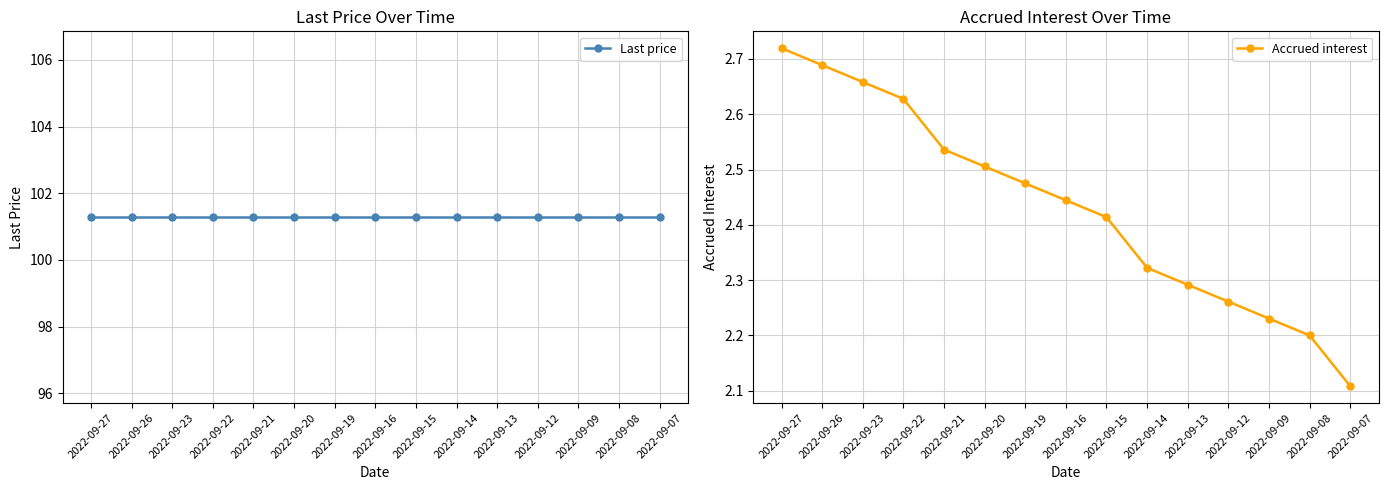

The value of Last price at 2022-09-27 is 153.0. True or false?

False